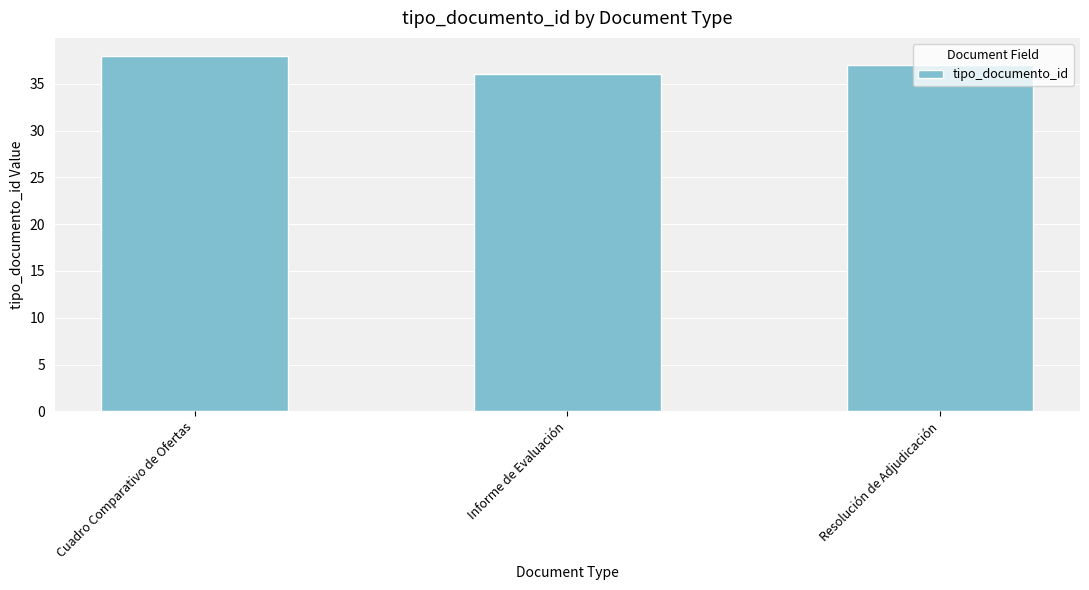

Rank the categories by value from lowest to highest.

Informe de Evaluación, Resolución de Adjudicación, Cuadro Comparativo de Ofertas